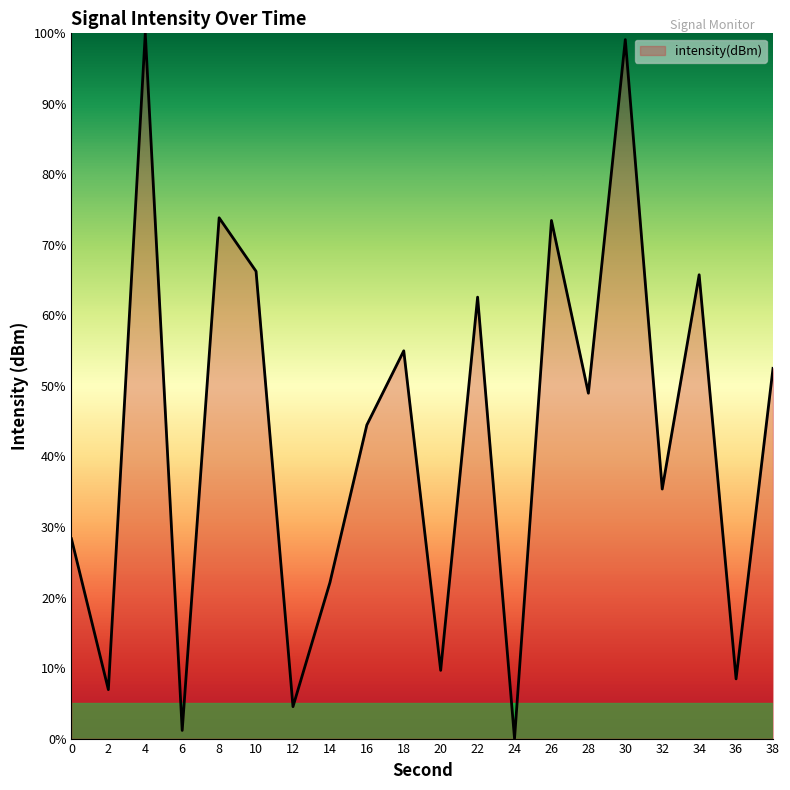

At which label does the data first exceed 48?

4